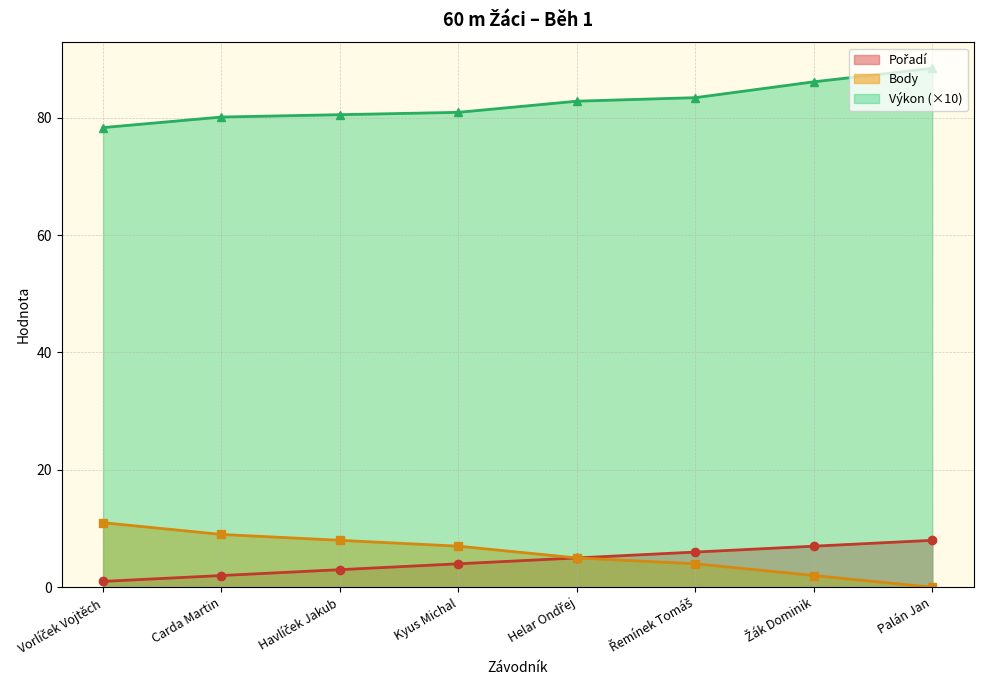

Which has a higher value, Havlíček Jakub or Vorlíček Vojtěch?

Havlíček Jakub